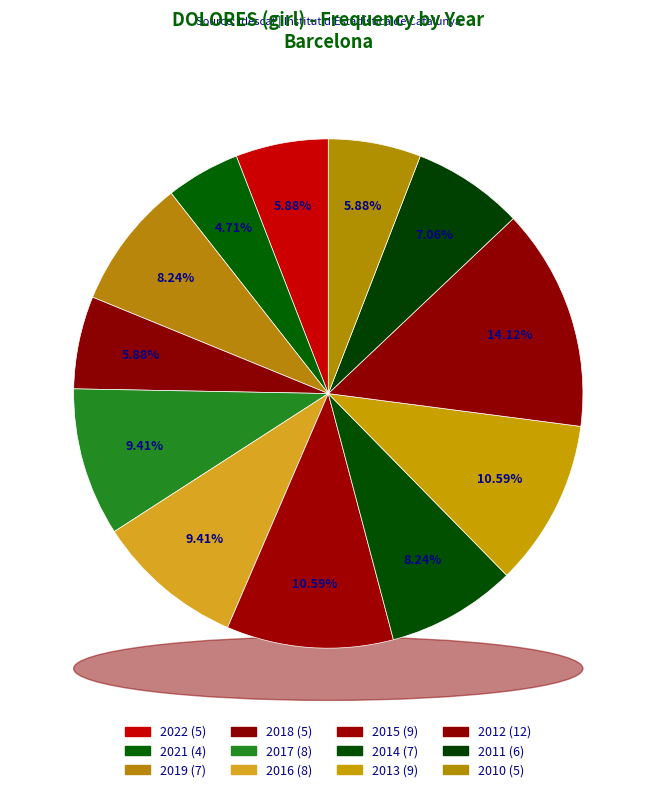

Does any single category account for the majority?

No